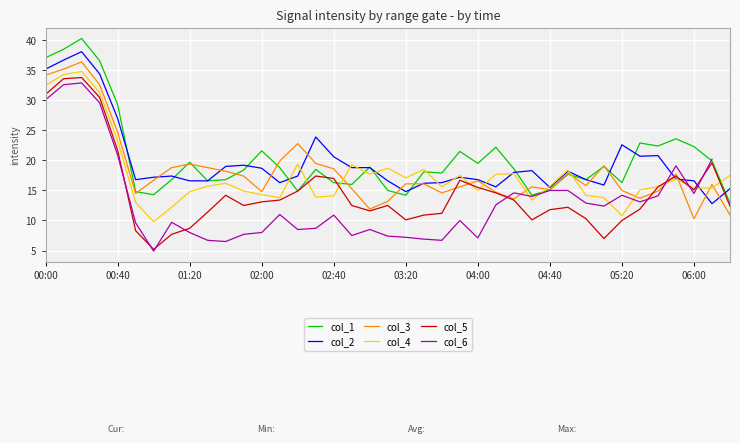

What is the highest value of the col_3 series?

36.4